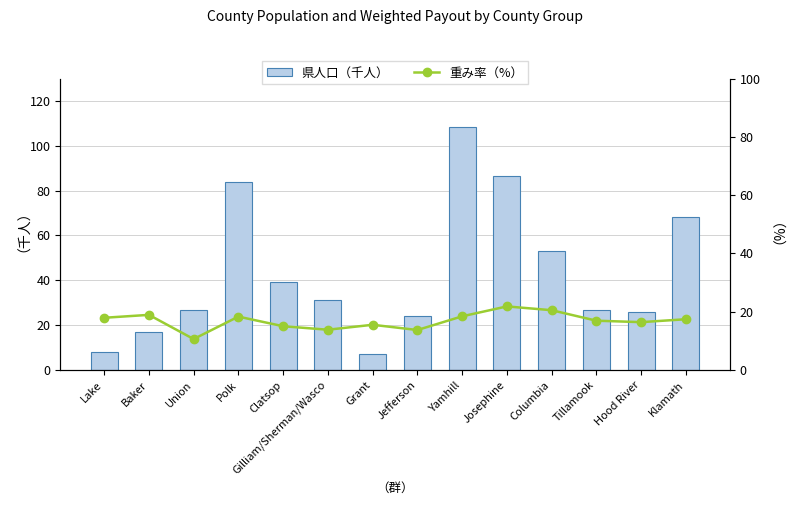

Rank the categories by 重み率（%） value from highest to lowest.

Josephine, Columbia, Baker, Yamhill, Polk, Lake, Klamath, Tillamook, Hood River, Grant, Clatsop, Gilliam/Sherman/Wasco, Jefferson, Union